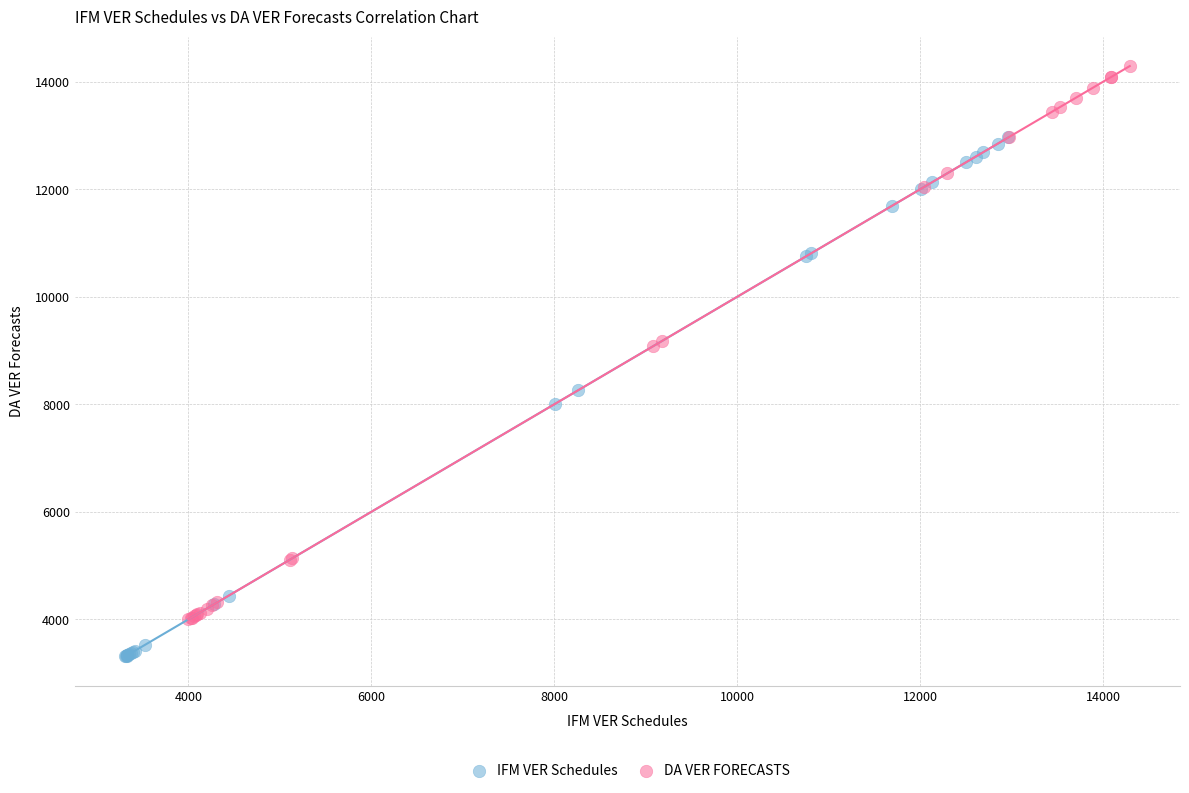

What are all the series names shown in the legend?

IFM VER Schedules, DA VER FORECASTS